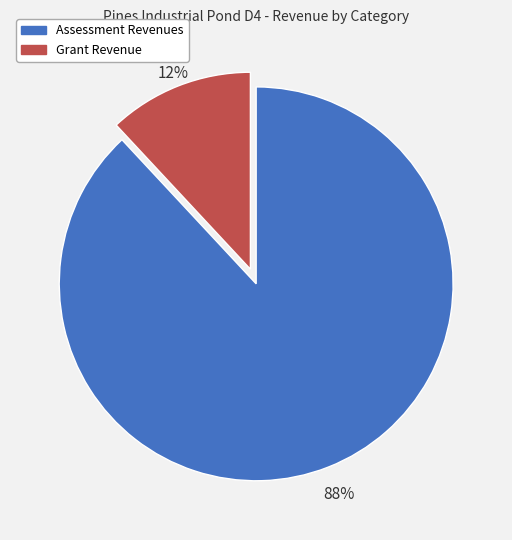

Does any single category account for the majority?

Yes